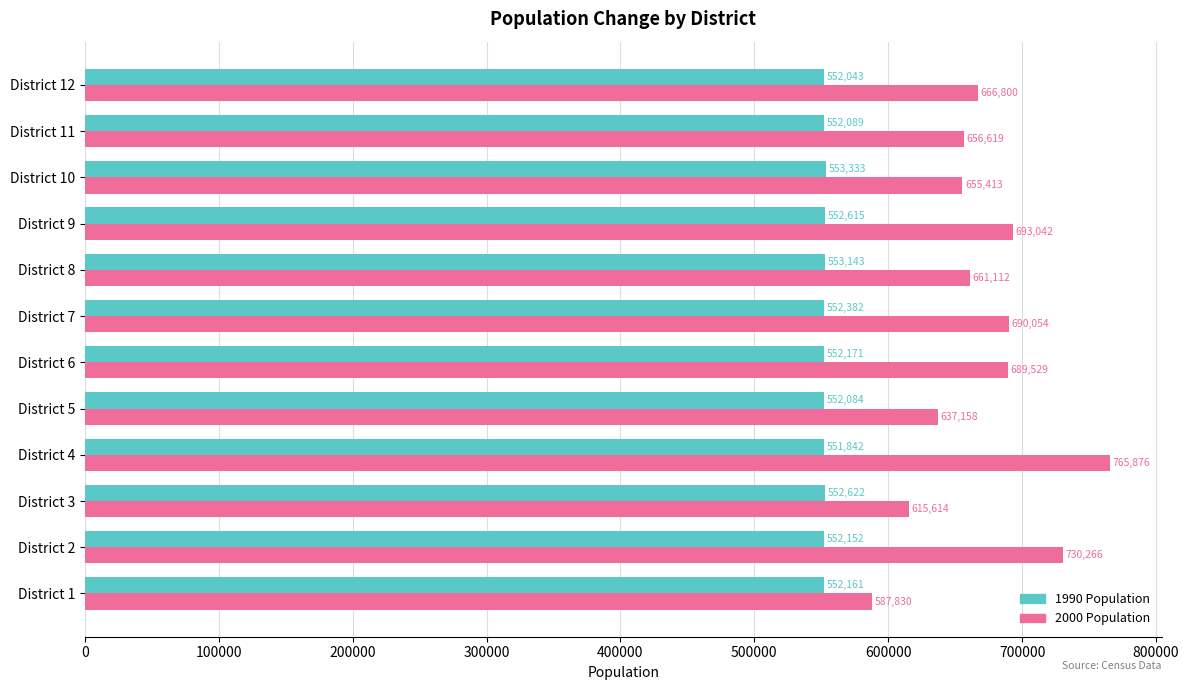

At which label is 1990 Population closest to 552587?

District 9